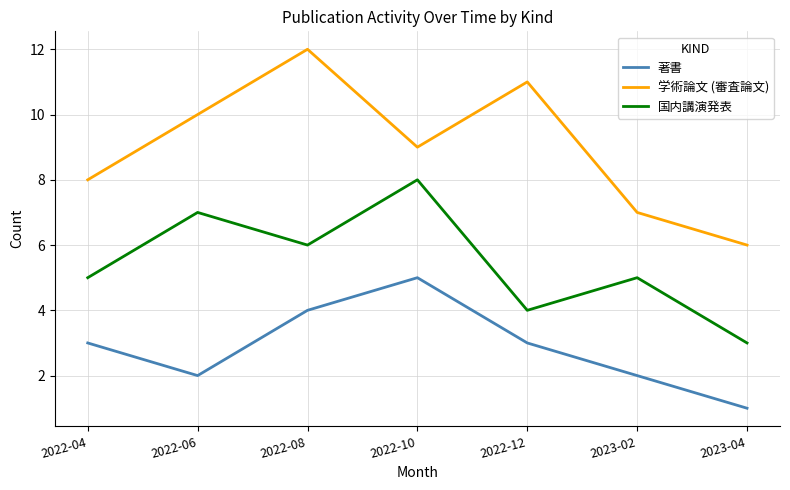

What position from the left is 2022-04?

1